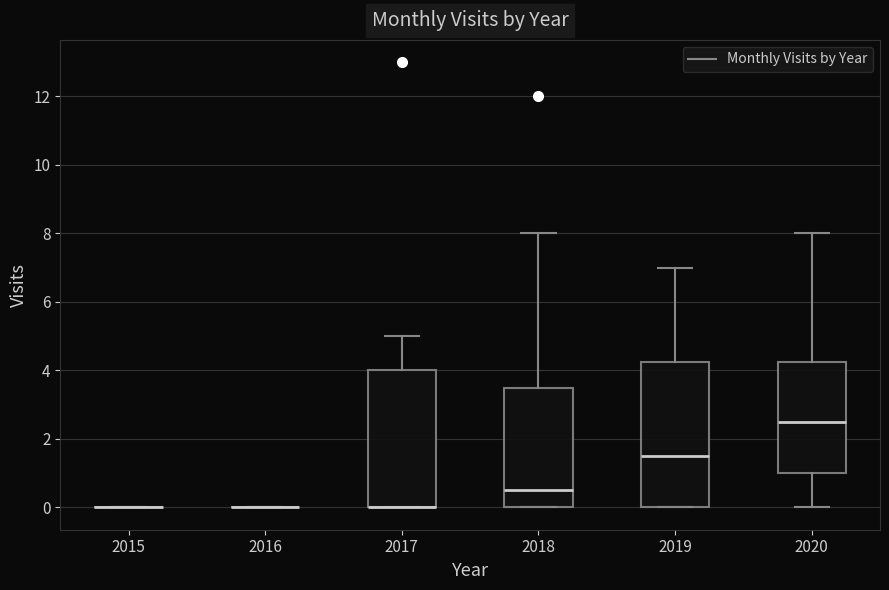

Where does the median line of the box at x = 2018 sit on the y-axis? The values are not printed on the chart, so give them approximately, as read against the axis.

0.6